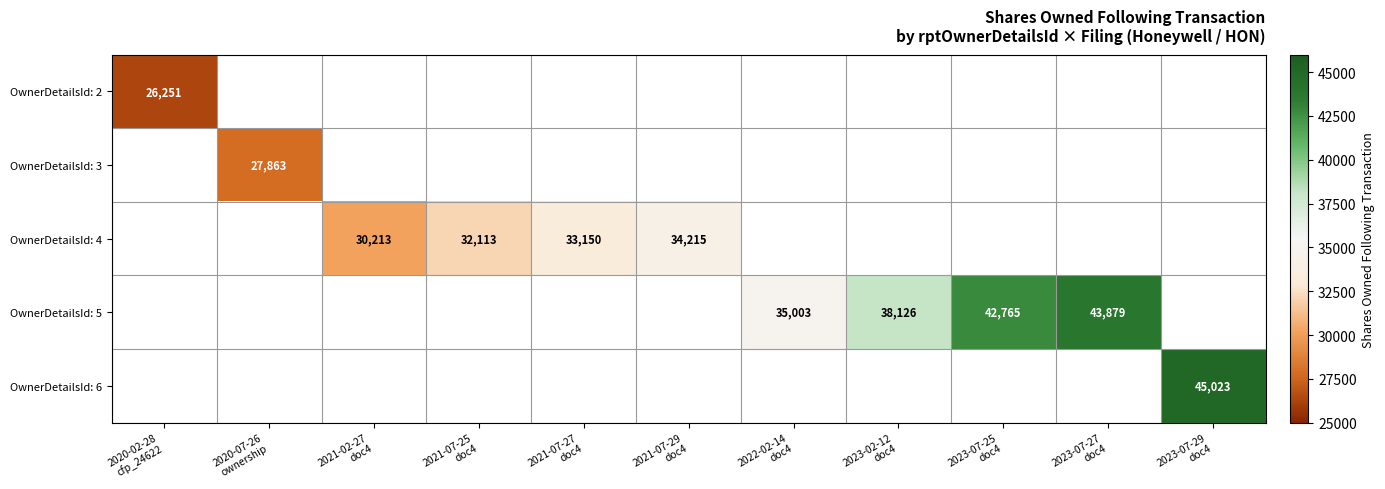

Which label corresponds to the smallest value in the chart?

2020-02-28
cfp_24622